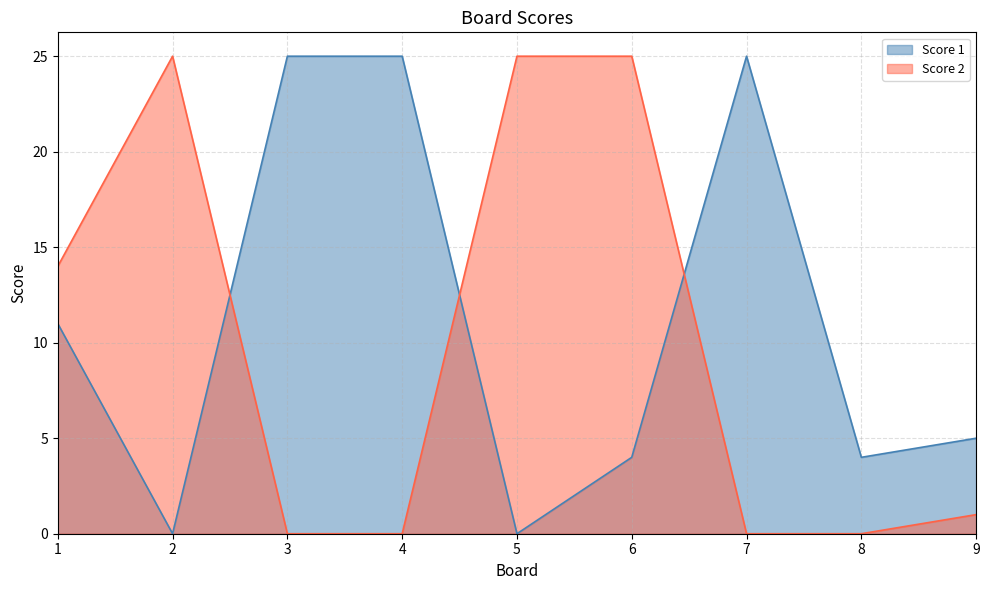

The value of Score 1 at 8 is 4. True or false?

True